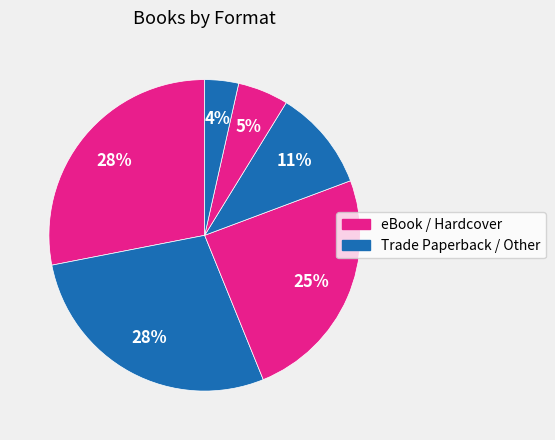

How many slices are in this pie chart?

6